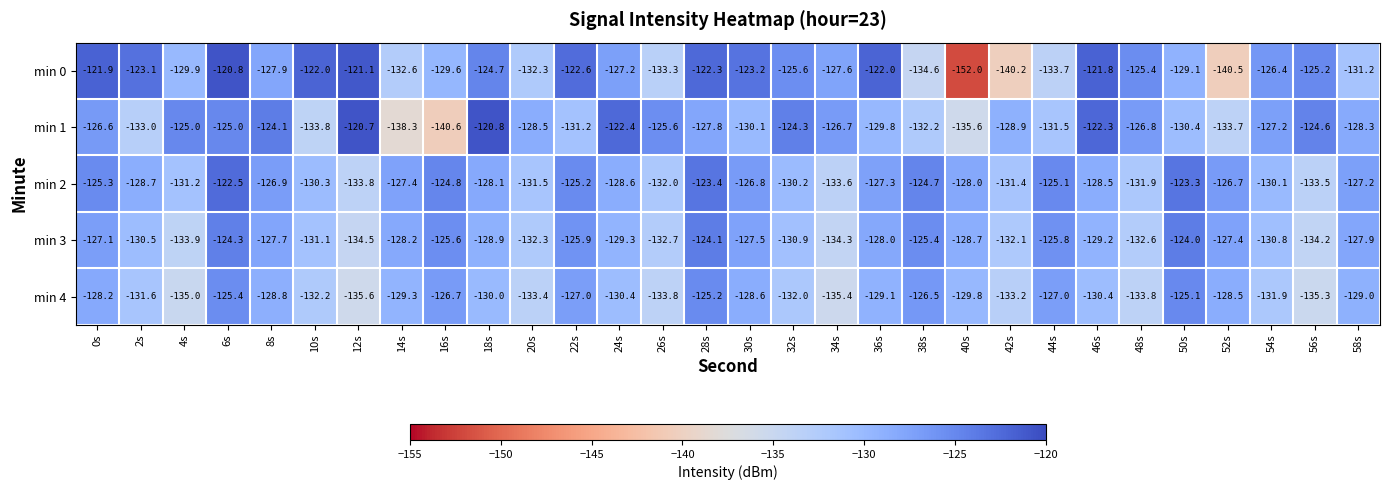

At 16s, list the series in order from smallest to largest.

min 1, min 0, min 4, min 3, min 2